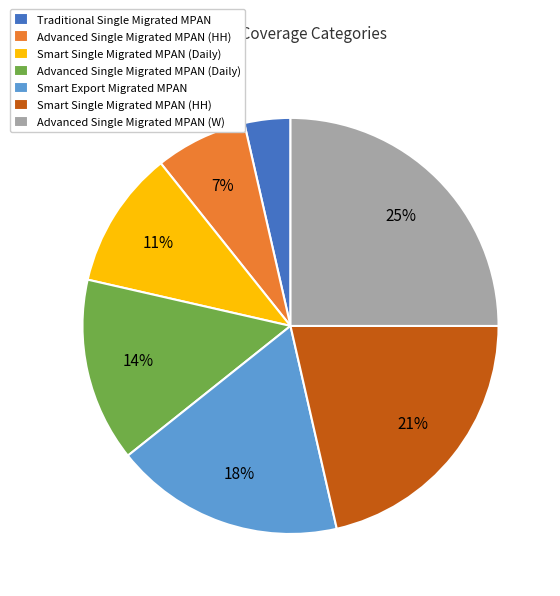

Combined, do Smart Export Migrated MPAN and Advanced Single Migrated MPAN (W) account for over 50%?

No